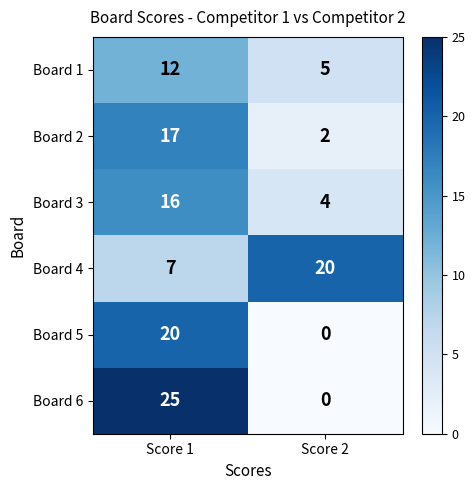

The Board 4 series shows 20 at Score 2. True or false?

True